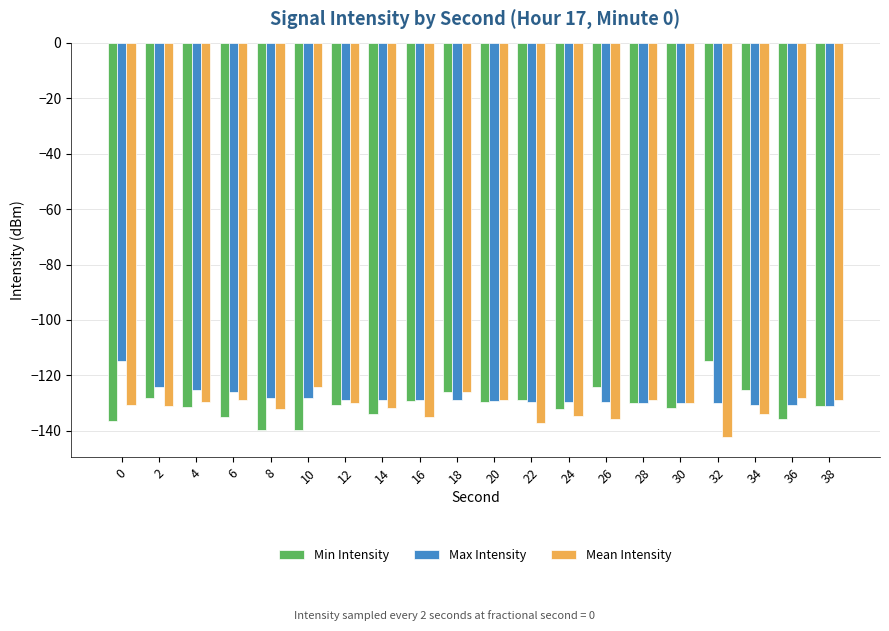

What is the difference between the maximum and minimum values in the Min Intensity series?

25.0